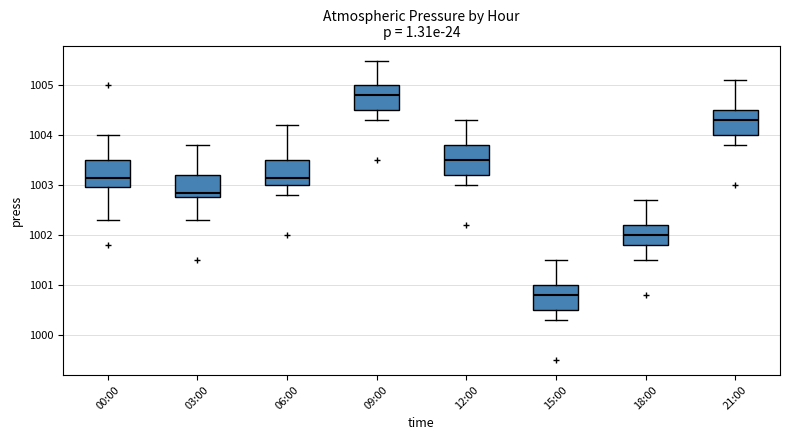

Where does the median line of the box for 09:00 sit on the y-axis? The values are not printed on the chart, so give them approximately, as read against the axis.

1004.8